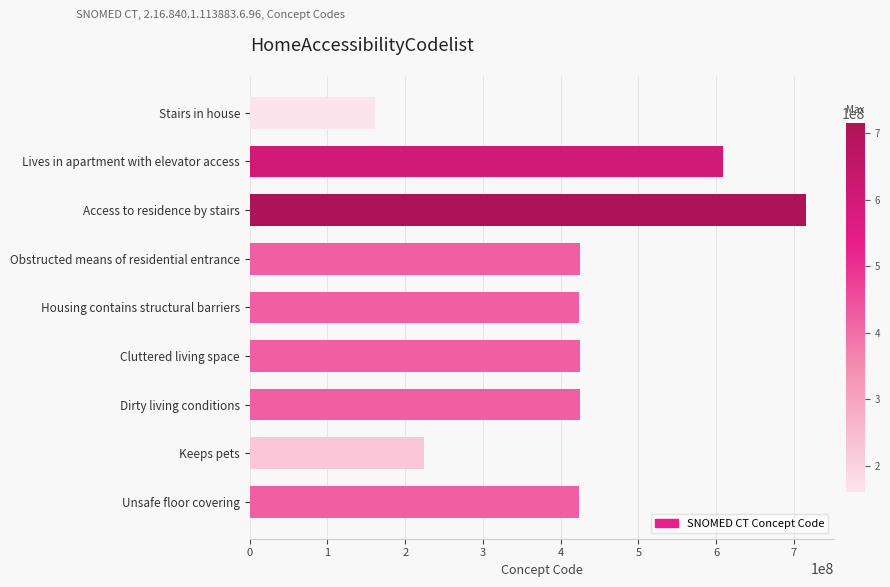

What is the value of the 5th bar from the top?

423155007